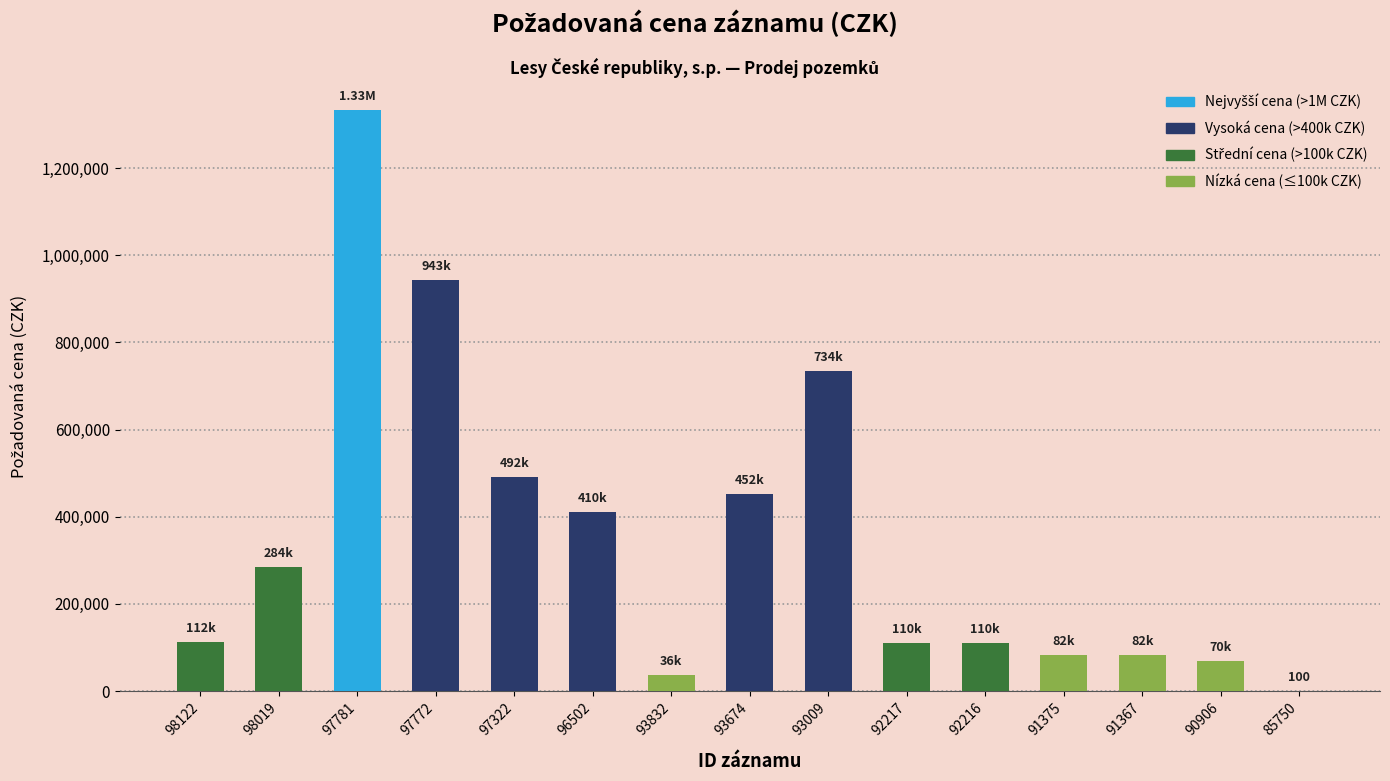

Which has a higher value, 91367 or 97772?

97772